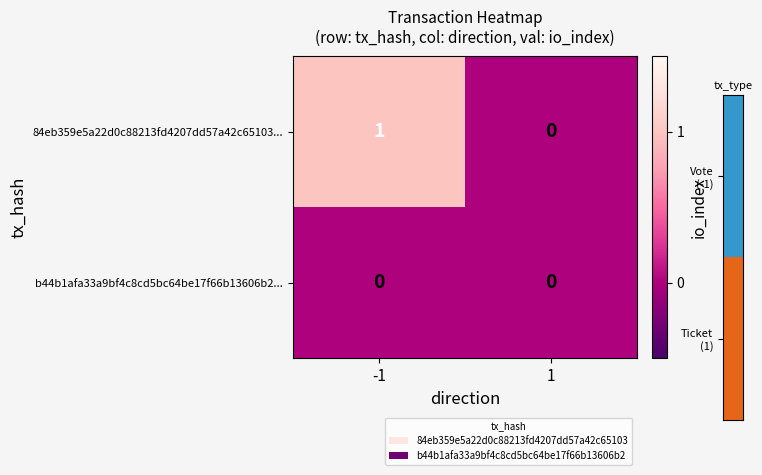

Which series has the largest total across all categories?

84eb359e5a22d0c88213fd4207dd57a42c65103...